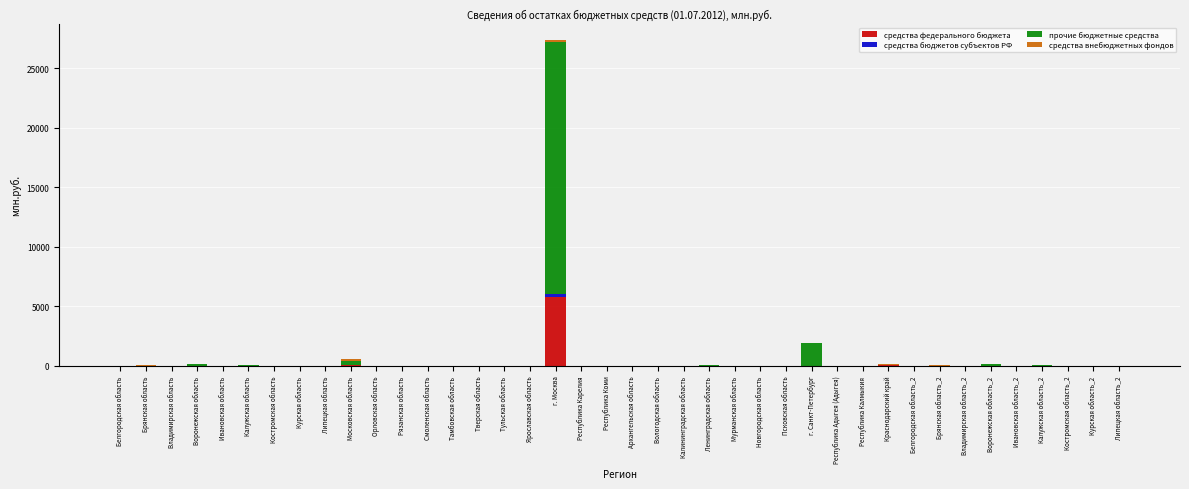

At which category is the sum across all series the highest?

г. Москва